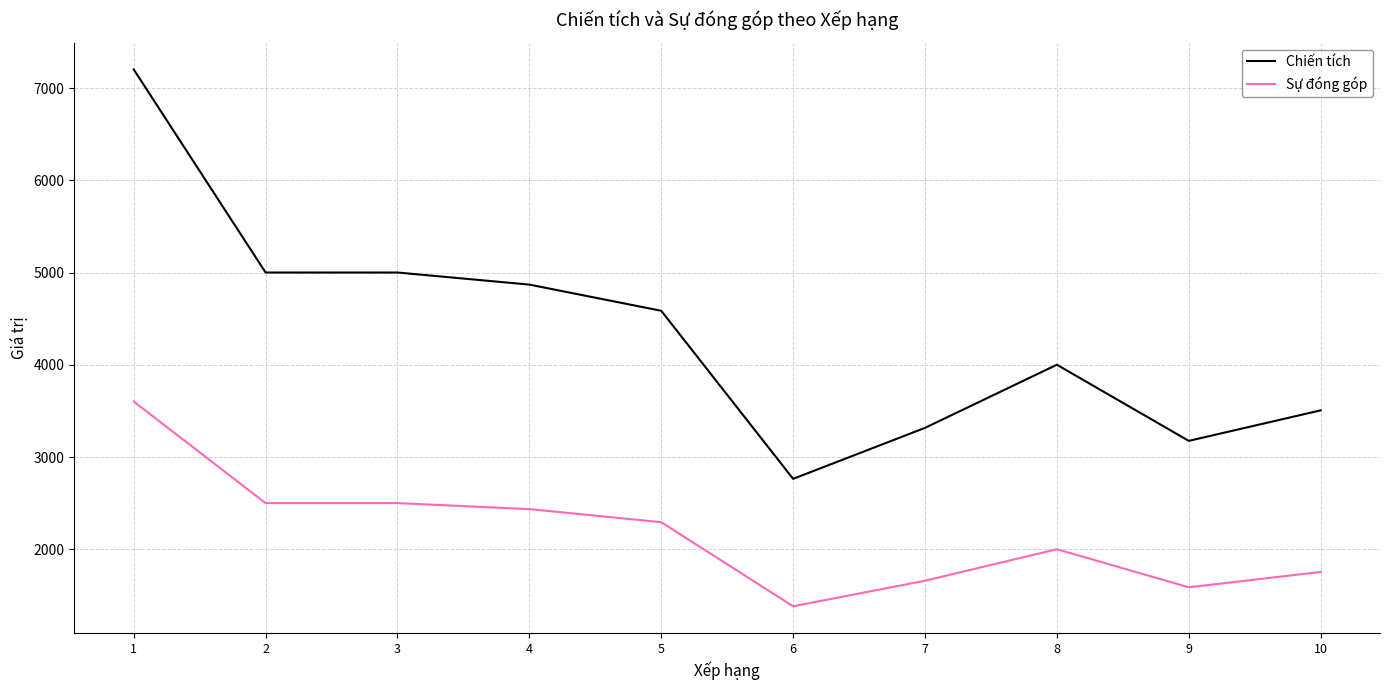

Is it true that Sự đóng góp equals 2293 at 5?

True